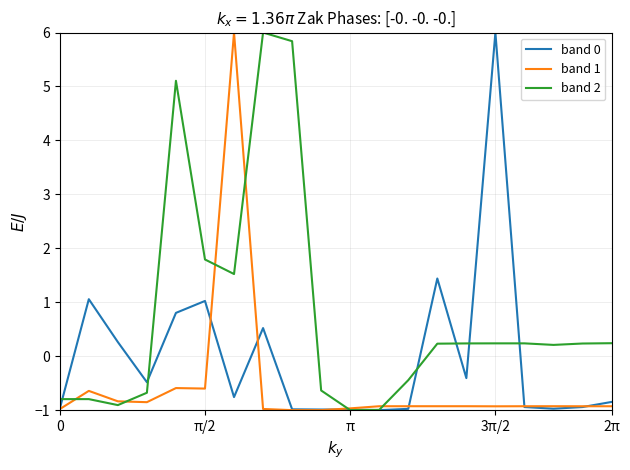

List the series in order of their overall mean, highest first.

band 2, band 0, band 1